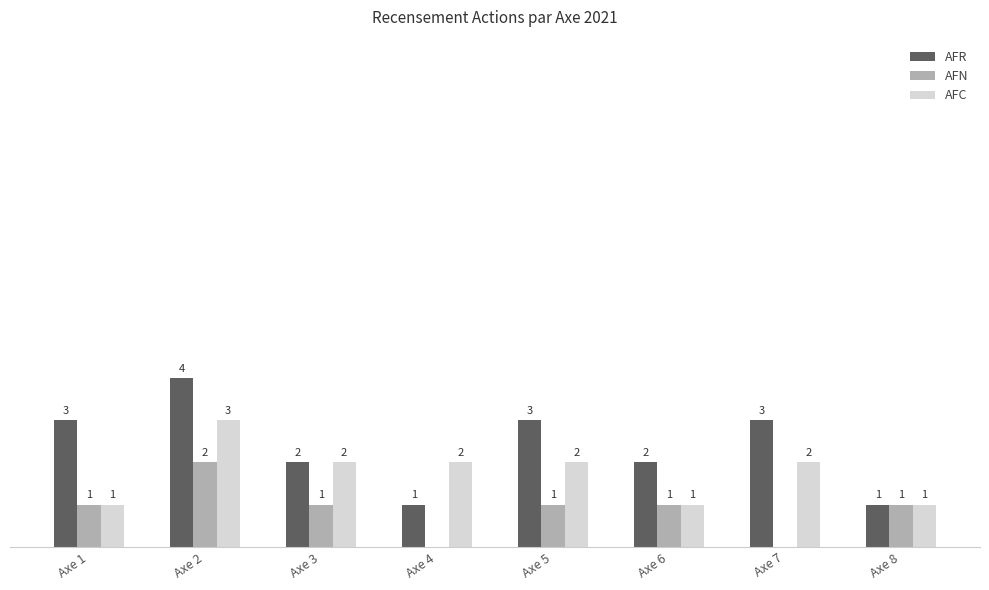

Are the bars horizontal?

No